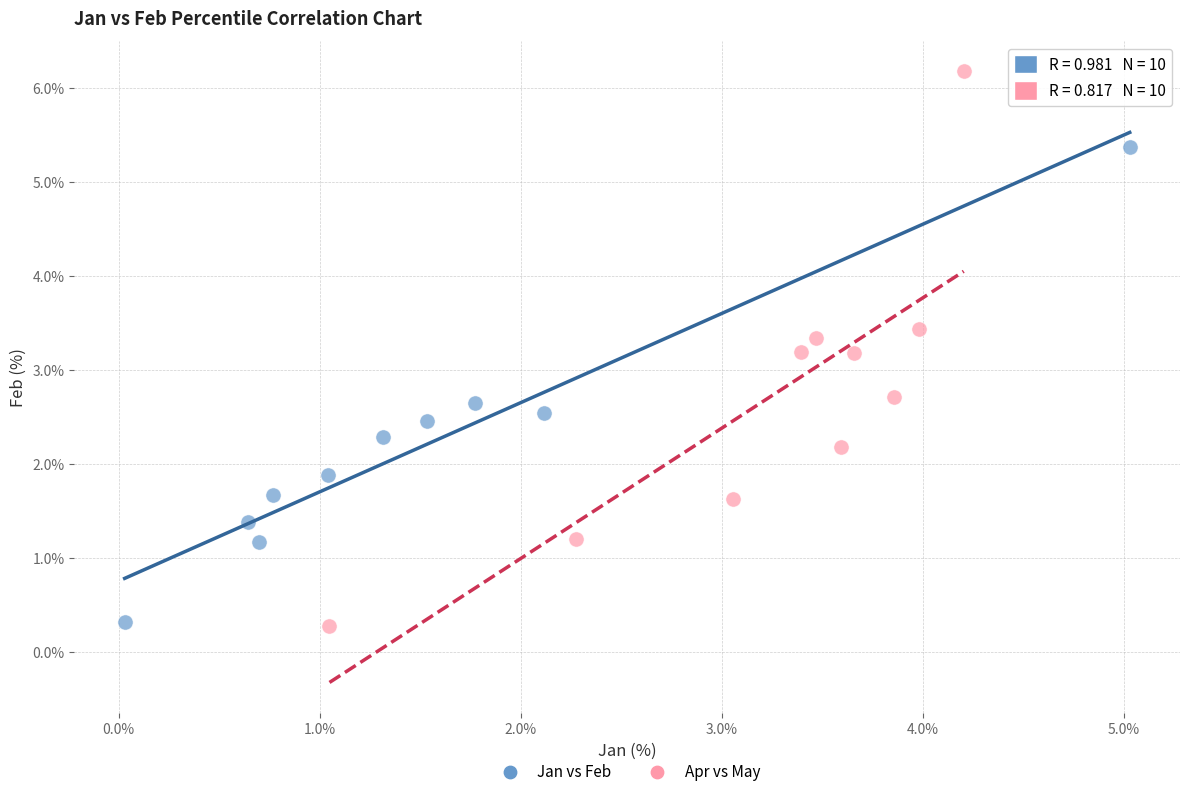

Which series contains the highest Y value?

Apr vs May